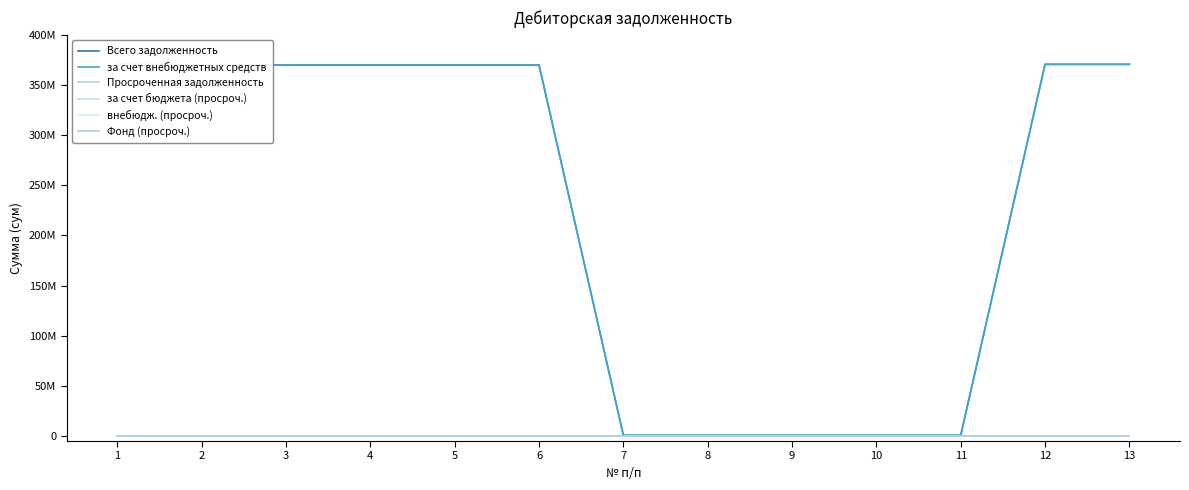

Does the chart display data point markers on the line(s)?

No